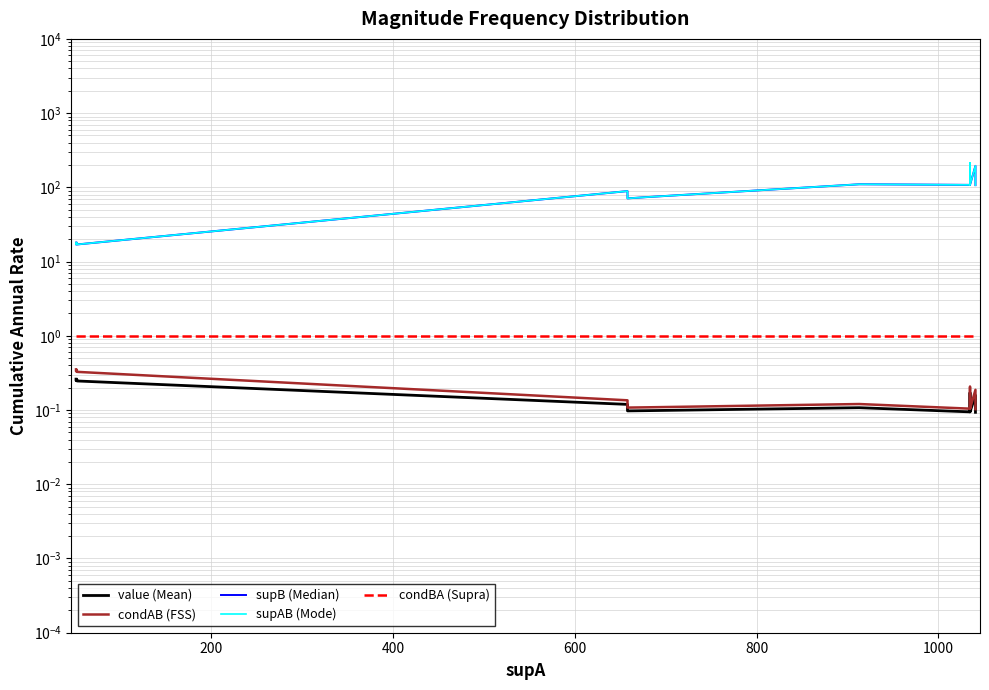

True or false: condAB (FSS) has more than 2 interior local peaks.

True